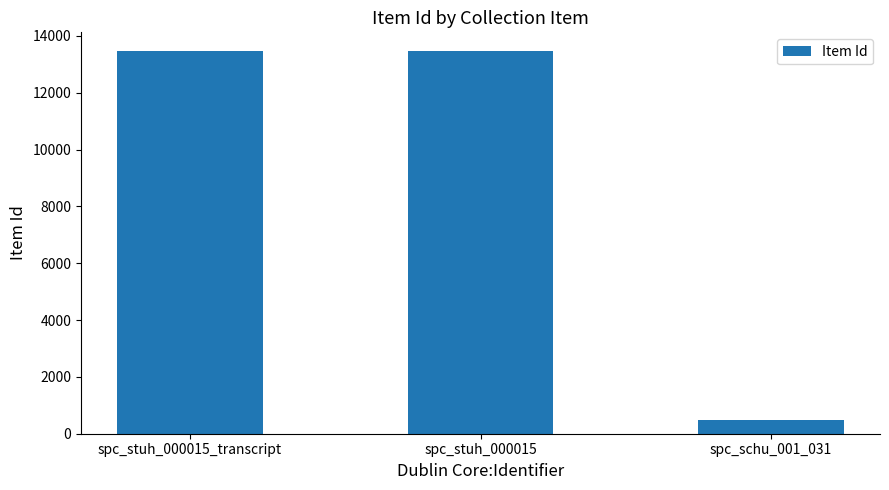

True or false: the data shows 18983 at spc_stuh_000015_transcript.

False